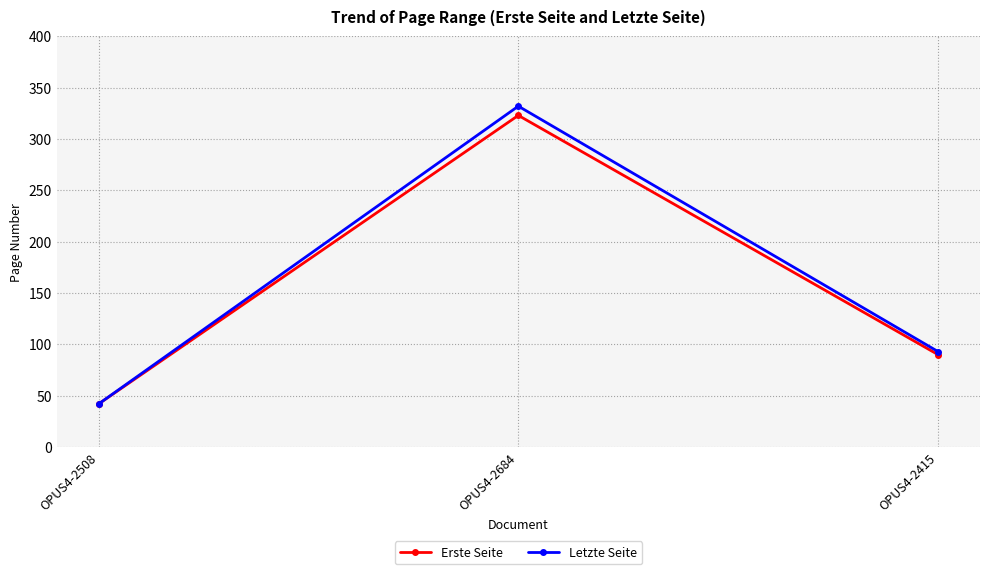

True or false: Letzte Seite has a value of 222 at OPUS4-2684.

False